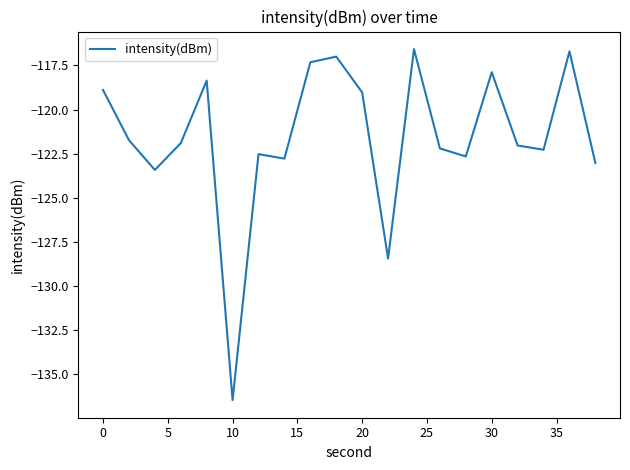

What is the difference between the maximum and minimum values?

19.9